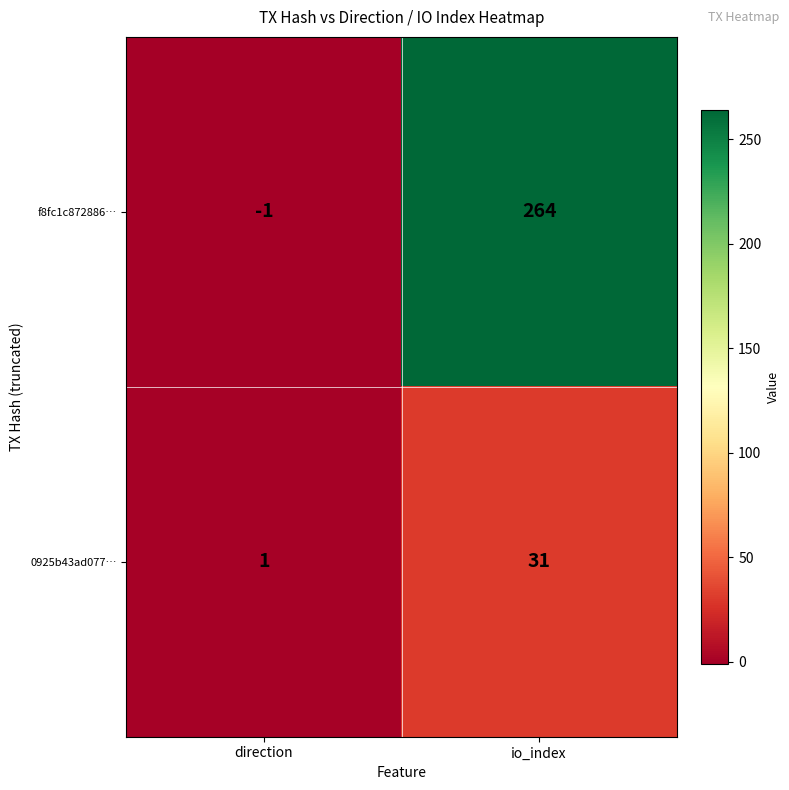

Count the number of data series in this chart.

2